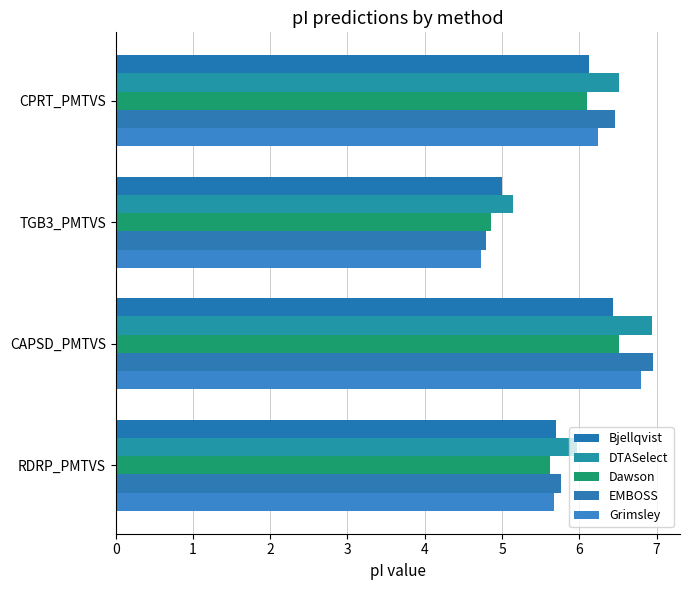

How many data points in DTASelect are less than 6?

2